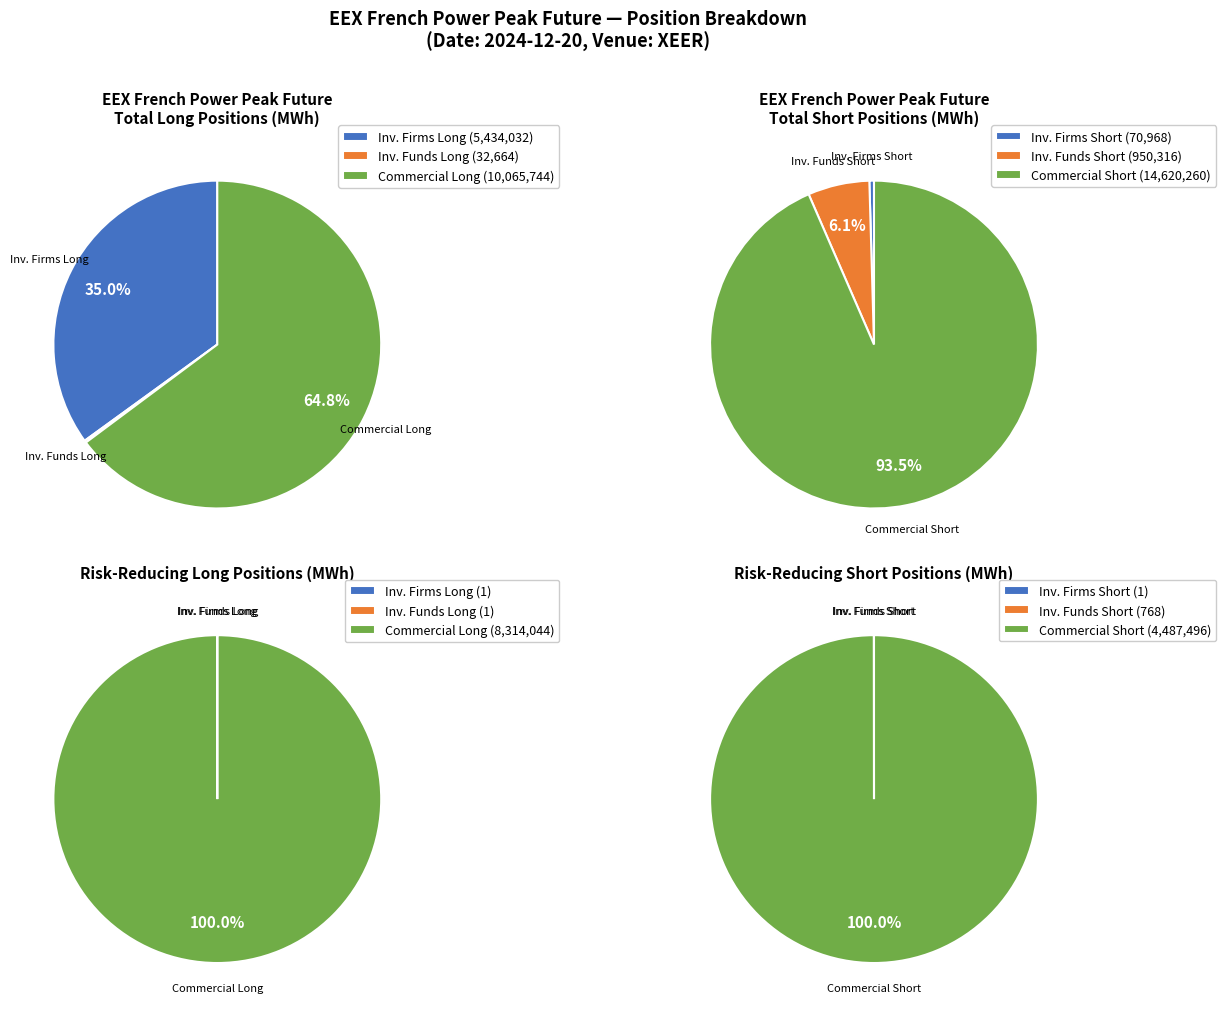

What is the change in value from Investment Firms or credit institutions Long to Investment Funds Long?

-5401368